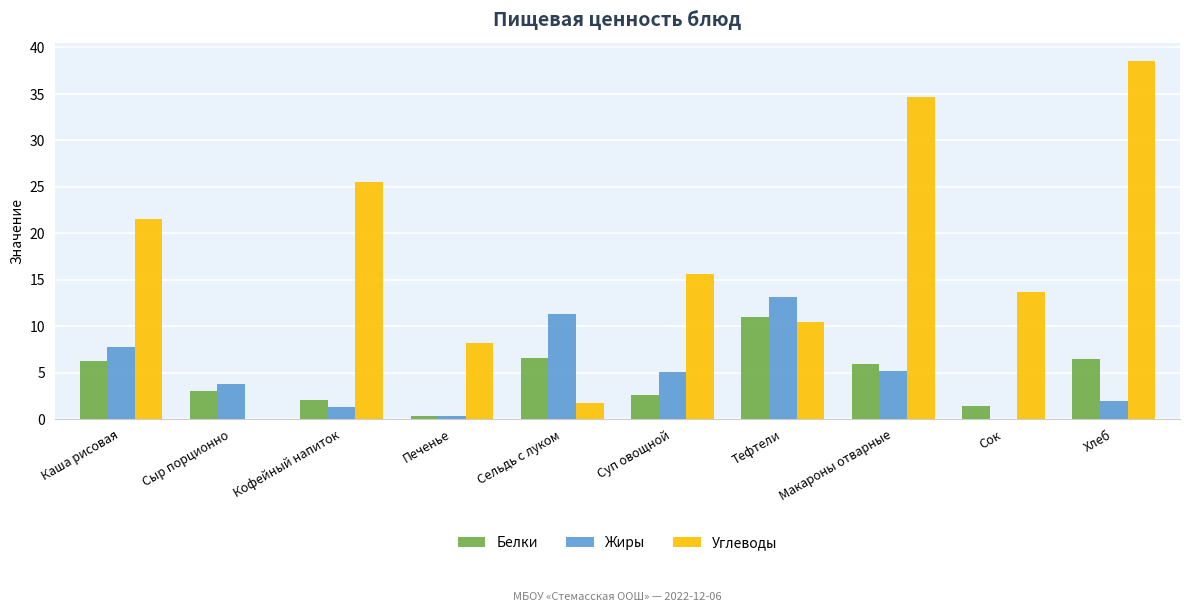

Where does the Углеводы series first go above 15?

Каша рисовая